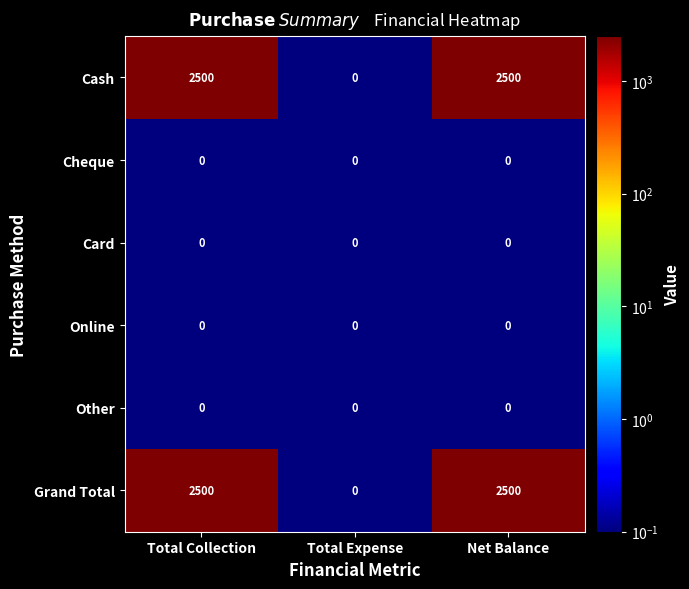

The value of Card at Net Balance is 0. True or false?

True